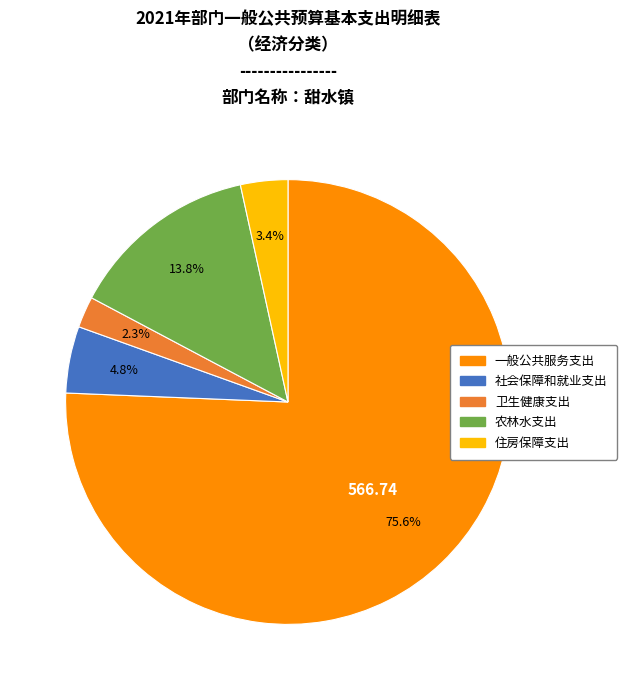

What is the majority slice?

一般公共服务支出